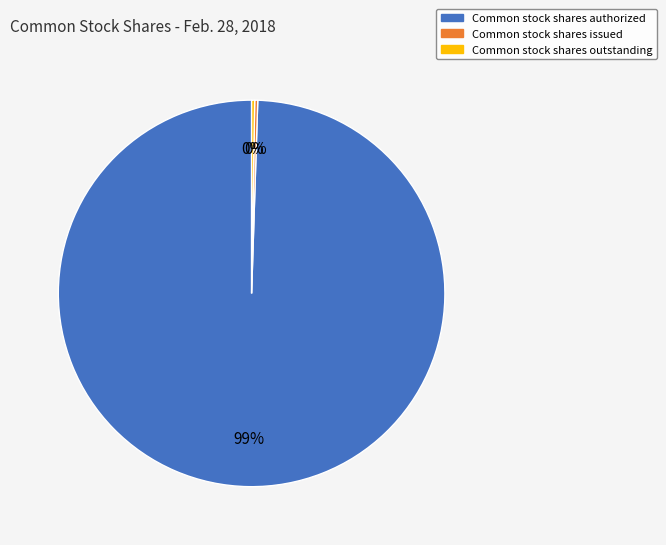

Is it true that Common stock shares authorized is 92% of the pie?

False